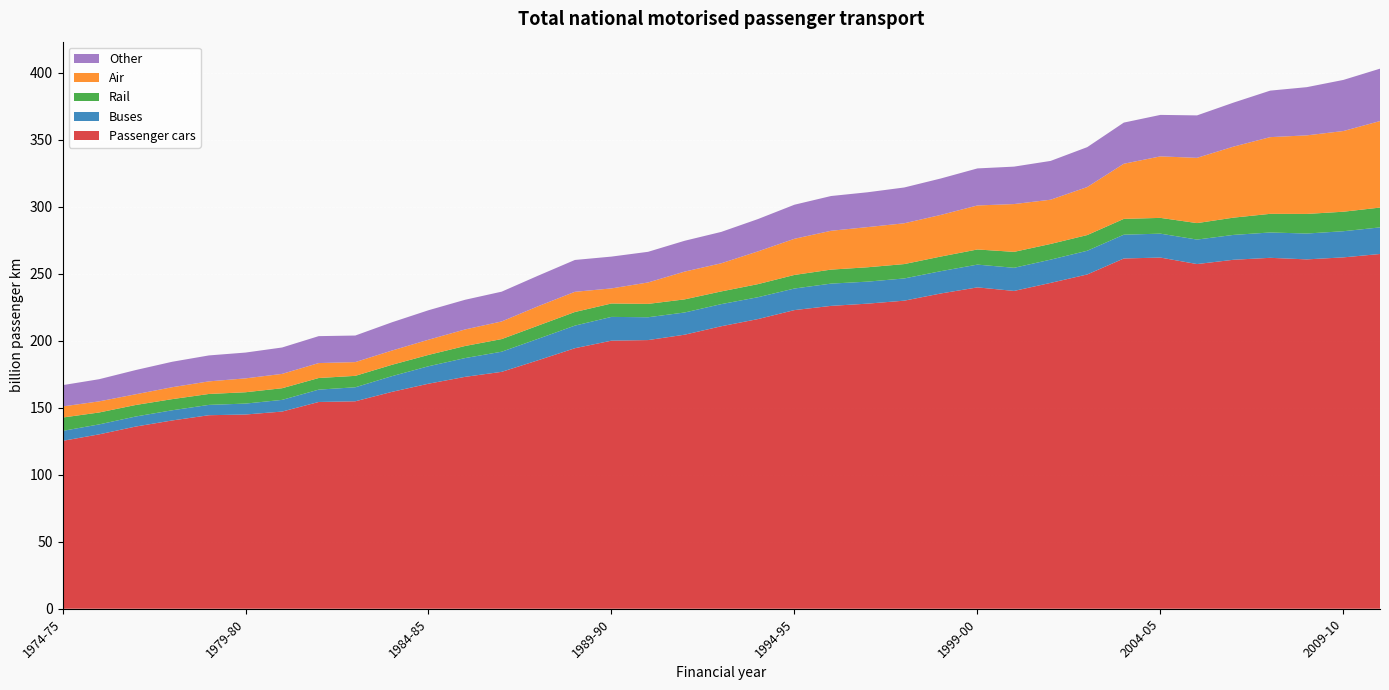

Reading left to right, transcribe all the data shown in this chart.

Passenger cars: 125.3	130.1	136.0	140.5	144.4	144.9	147.1	154.3	154.8	161.8	167.9	173.1	176.8	185.5	194.4	200.0	200.5	204.5	210.8	216.1	222.9	226.0	227.7	229.9	235.3	239.8	237.2	243.2	249.5	261.4	262.1	257.2	260.4	261.9	260.7	262.2	264.7
Buses: 7.4	7.4	7.5	7.6	7.7	8.2	8.7	9.2	10.5	11.7	13.0	14.0	15.0	16.0	16.9	17.7	17.0	16.6	16.5	16.3	16.1	16.6	16.4	16.6	16.6	17.0	17.3	17.3	17.7	17.8	17.8	18.3	18.6	18.9	19.3	19.5	19.8
Rail: 10.0	8.9	8.6	8.3	8.2	8.5	8.7	8.7	8.5	8.5	8.5	9.0	9.4	9.8	10.2	10.0	10.0	9.8	9.5	9.8	10.1	10.4	10.7	10.7	10.9	11.3	11.9	11.7	11.7	11.8	11.8	12.3	12.9	13.9	14.6	14.6	14.8
Air: 8.3	8.3	8.0	8.9	9.4	10.4	10.7	11.2	10.3	10.6	11.3	12.3	13.2	14.5	15.1	11.3	16.0	20.7	21.0	24.4	27.0	29.0	30.0	30.4	31.1	32.8	35.7	33.0	35.8	41.1	45.9	48.7	53.0	57.2	58.6	60.2	64.6
Other: 15.9	16.5	18.1	19.0	19.4	19.3	19.7	20.1	19.8	21.1	22.0	22.1	22.2	22.8	23.8	23.7	22.9	23.0	23.4	24.1	25.4	25.9	26.0	26.7	27.2	27.6	27.9	28.9	29.8	30.7	30.9	31.7	32.8	34.7	36.0	38.1	39.1